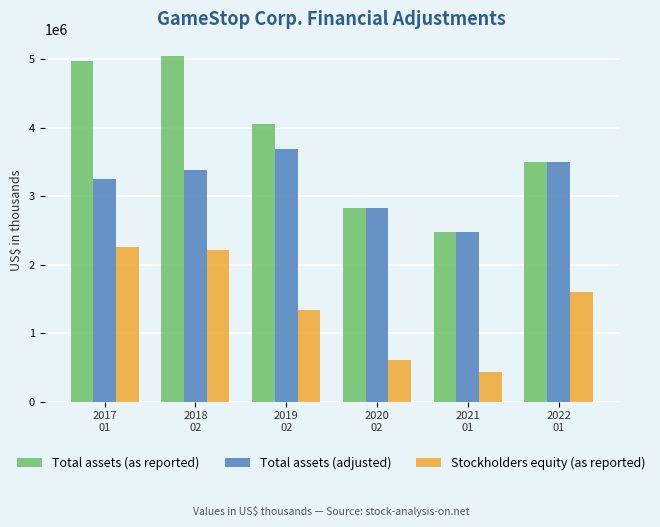

What is the minimum value shown in the chart?

436700